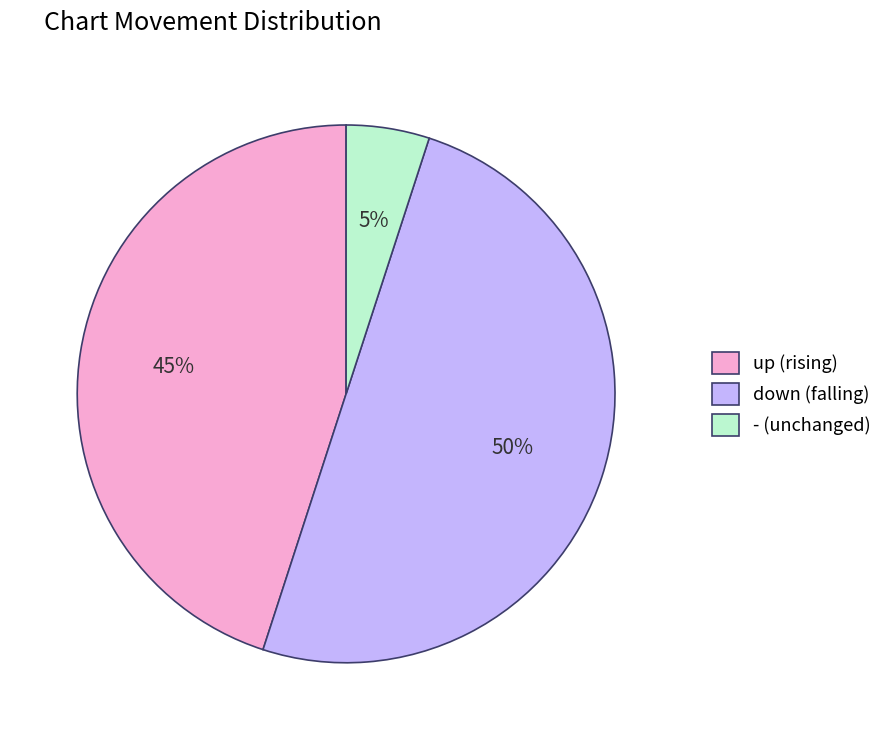

Rank the categories by value from highest to lowest.

down, up, -